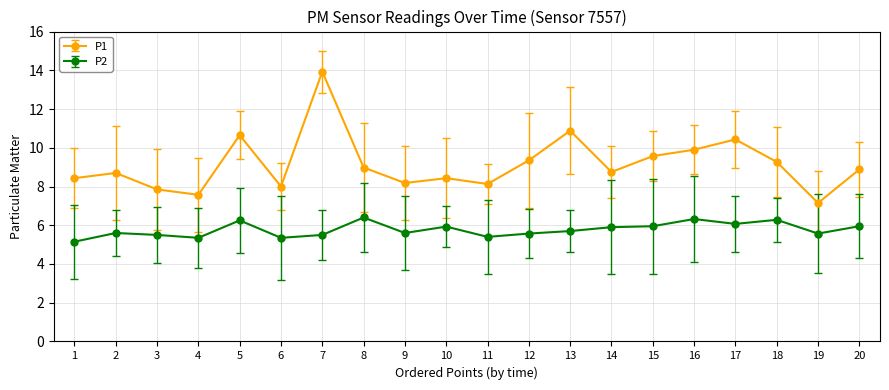

In P1, how many points are lower than both neighbors (excluding endpoints)?

6